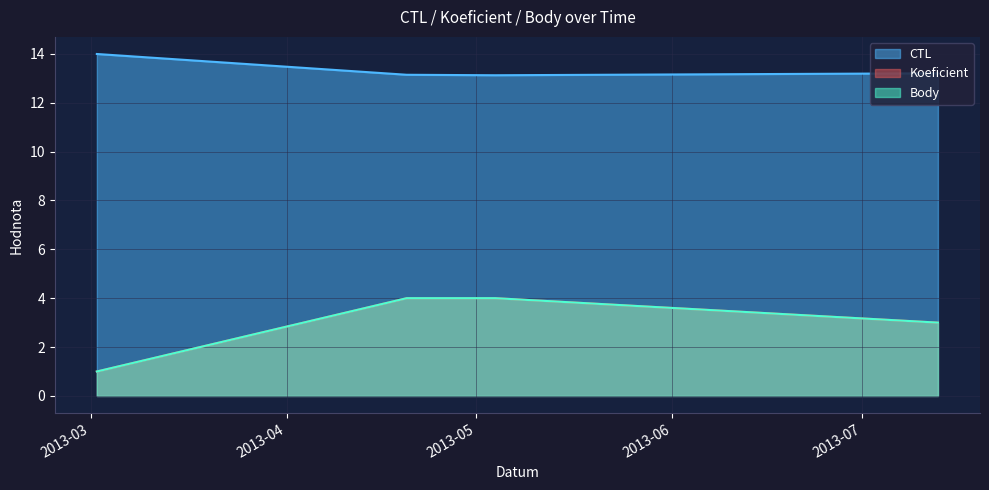

Reading left to right, list all the values displayed in this chart.

CTL: 14.0	13.1	13.1	13.2
Koeficient: 1.0	4.0	4.0	3.0
Body: 1.0	4.0	4.0	3.0